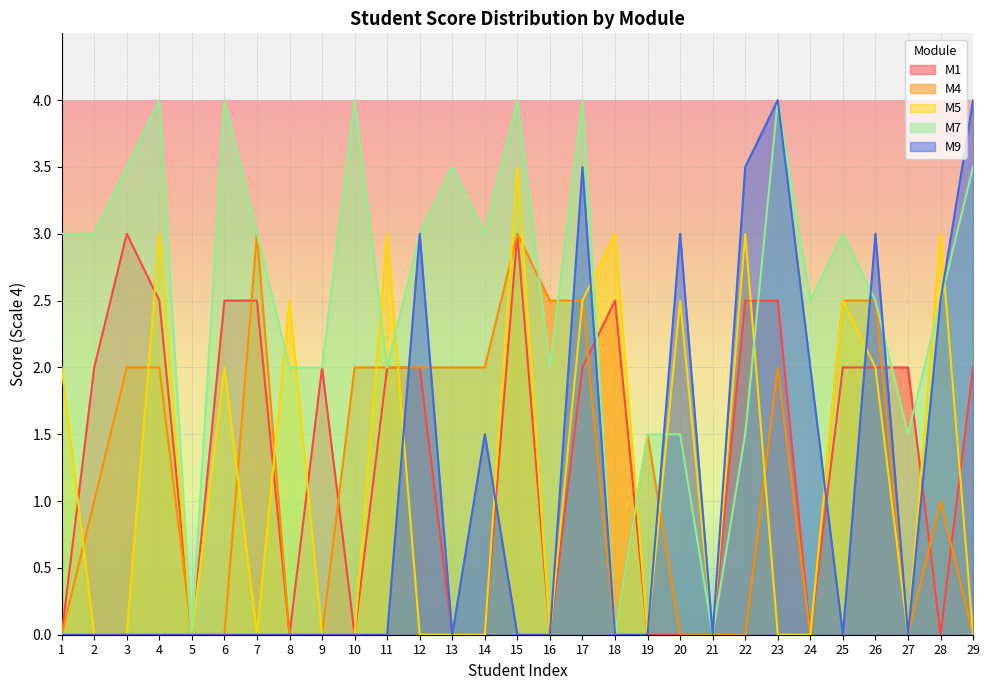

Where do M1 and M5 first cross each other?

1 and 2